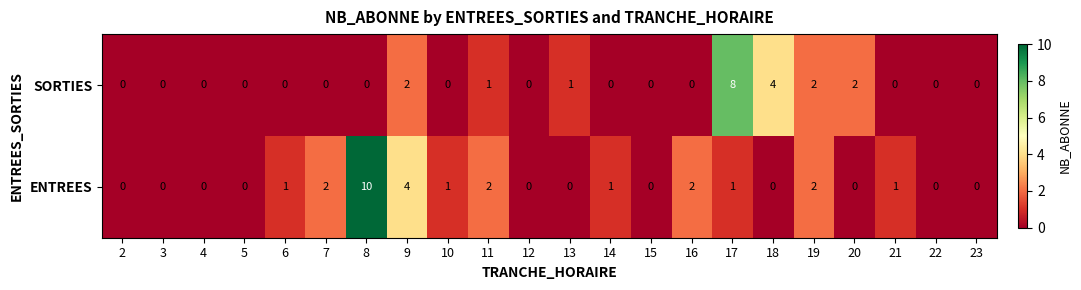

What is the sum of all ENTREES values?

27